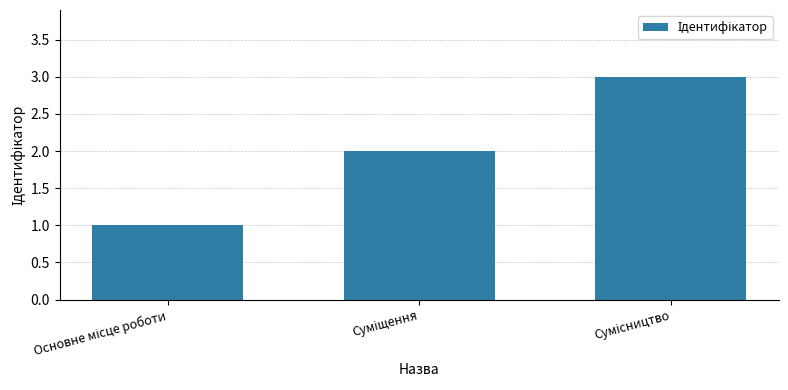

What is the maximum value shown in the chart?

3